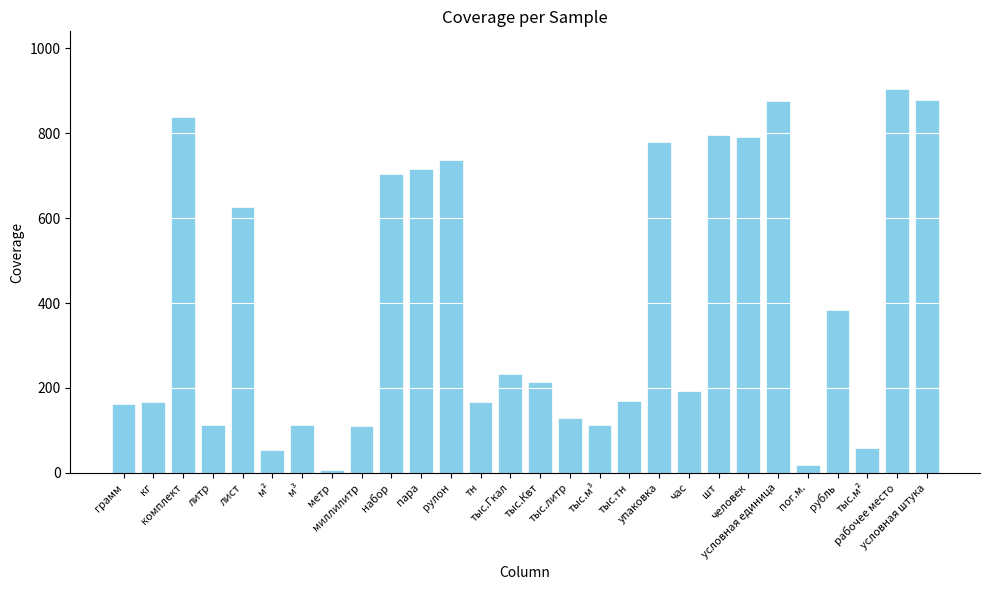

Count the number of categories in the chart.

28